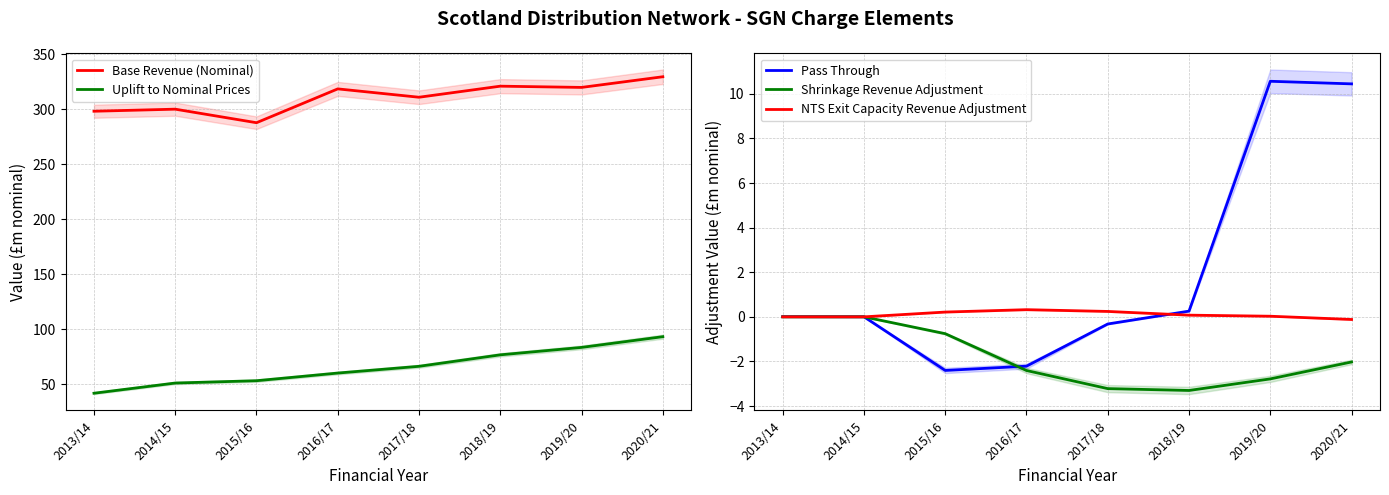

True or false: Uplift to Nominal Prices and Base Revenue (Nominal) intersect in this chart.

False